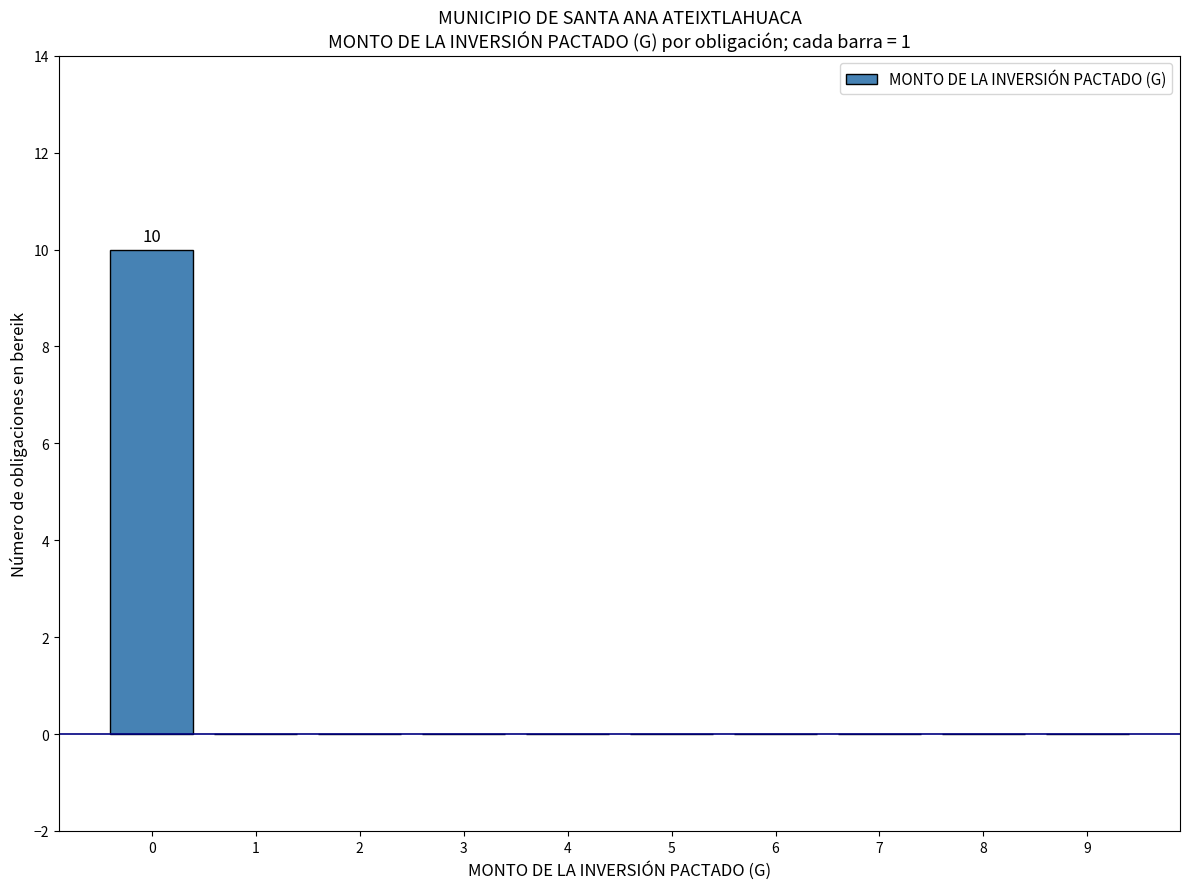

Reading left to right, extract all data points from this chart.

0=10	1=0	2=0	3=0	4=0	5=0	6=0	7=0	8=0	9=0